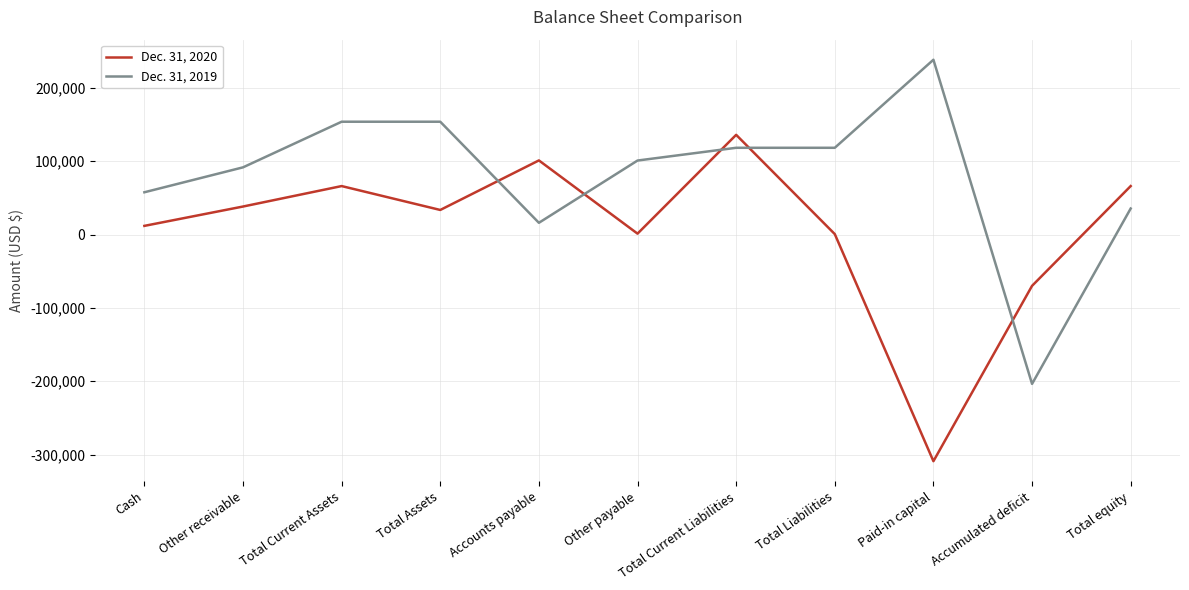

What is the difference between the Dec. 31, 2020 values at Total Assets and Accounts payable?

67561